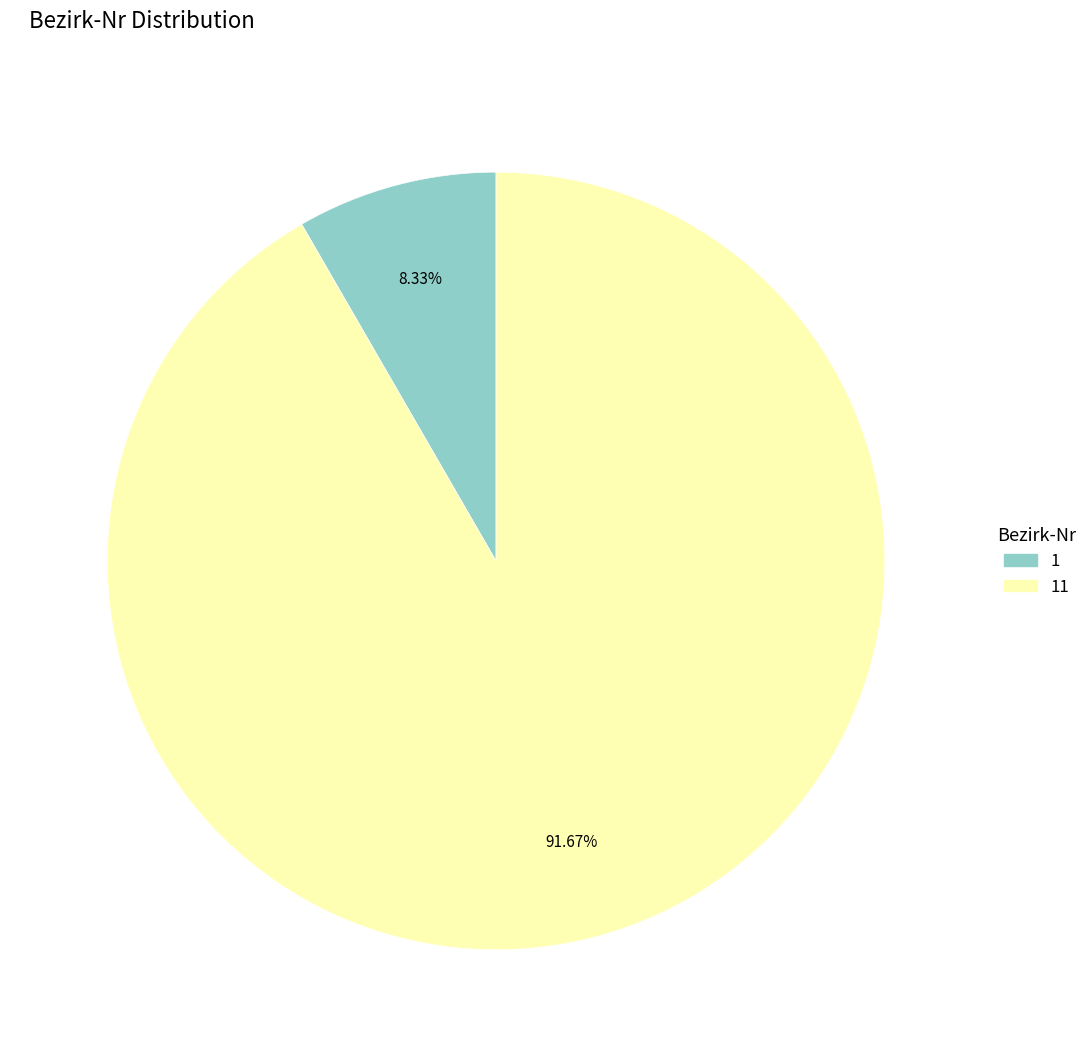

Count the number of slices in the pie.

2